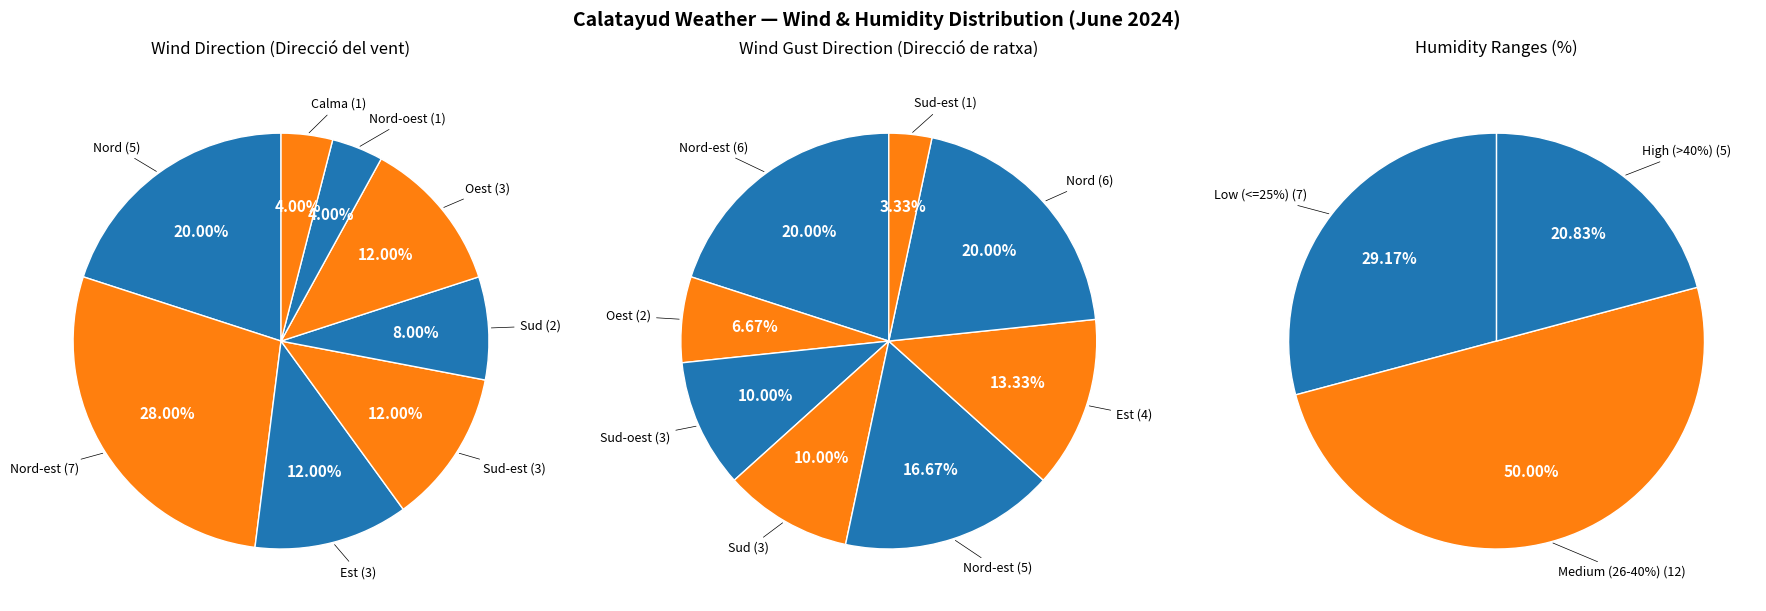

Does Est represent more than half of the total?

No